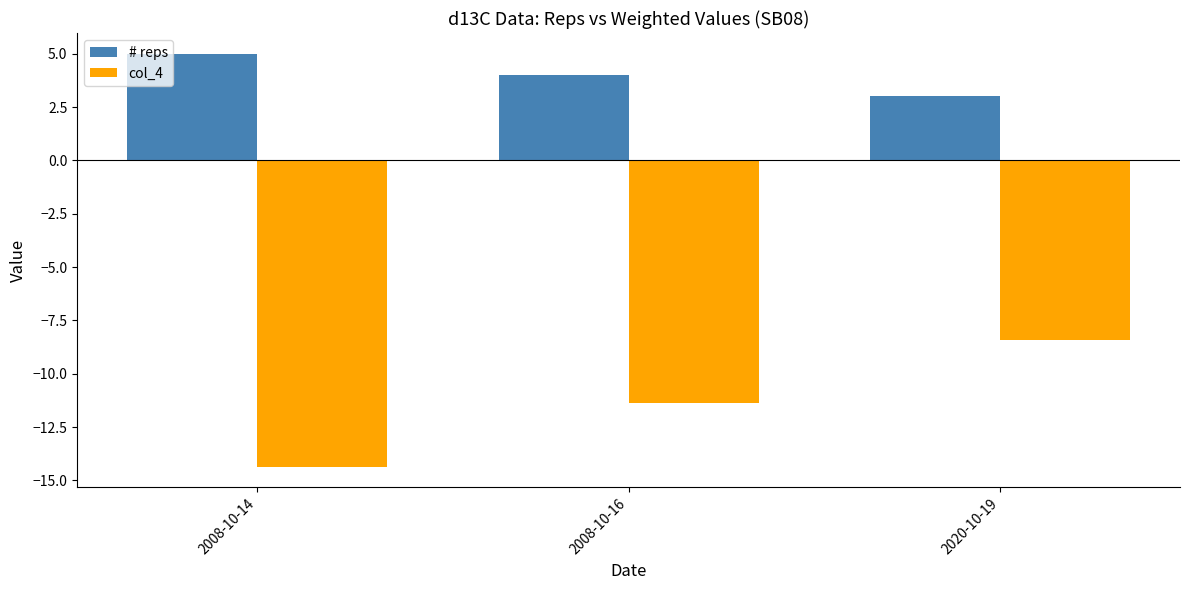

True or false: col_4 has a value of -20.9 at 2008-10-14.

False